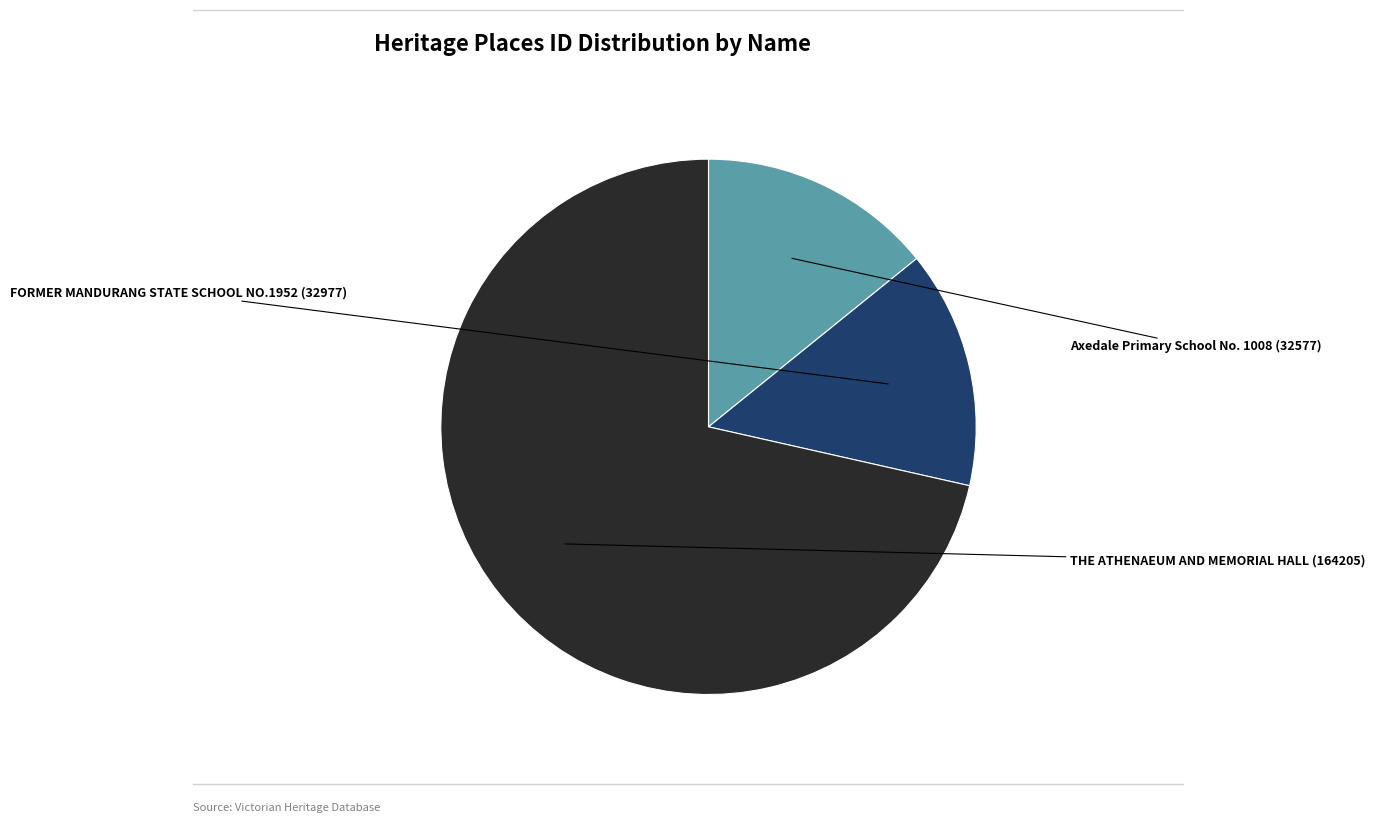

Approximately how many times larger is the value at Axedale Primary School No. 1008 compared to THE ATHENAEUM AND MEMORIAL HALL?

0.2